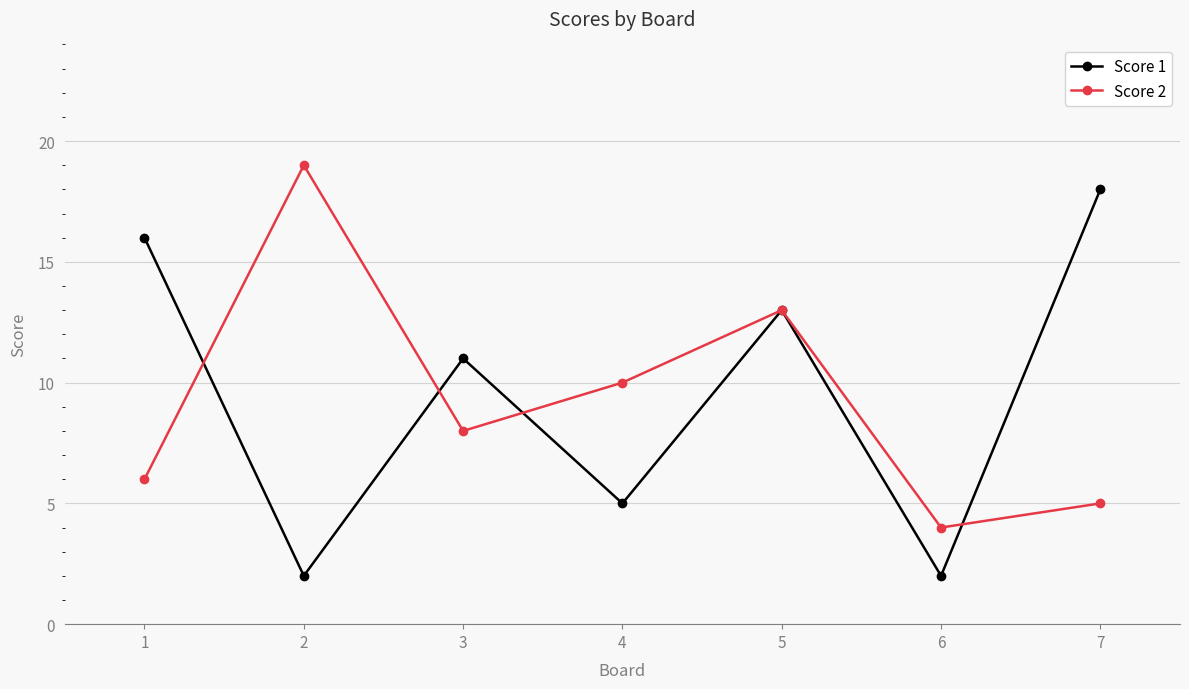

What is the value of the Score 1 point at the 5th from the left?

13